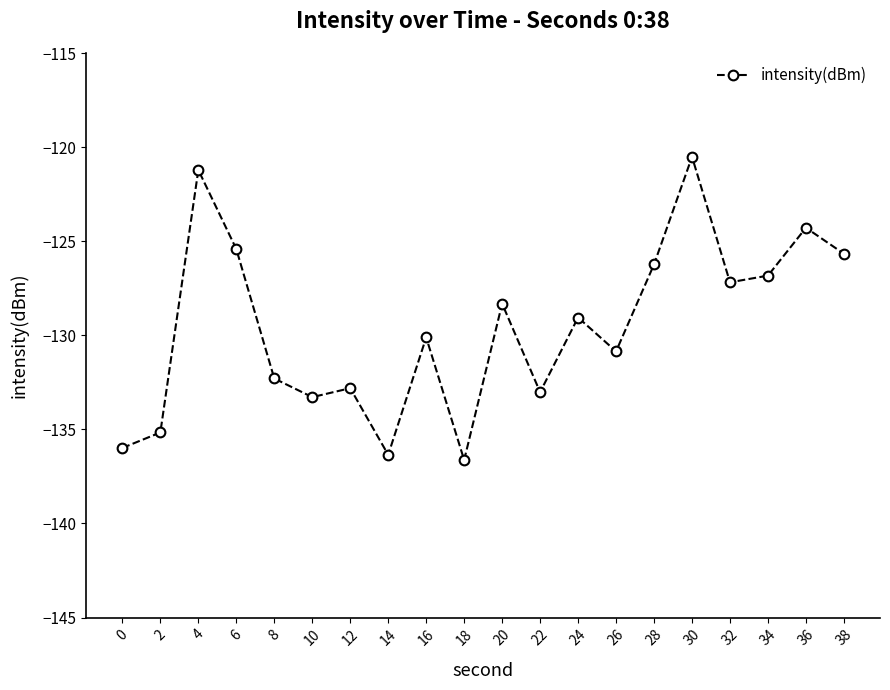

Where is the first local maximum?

4